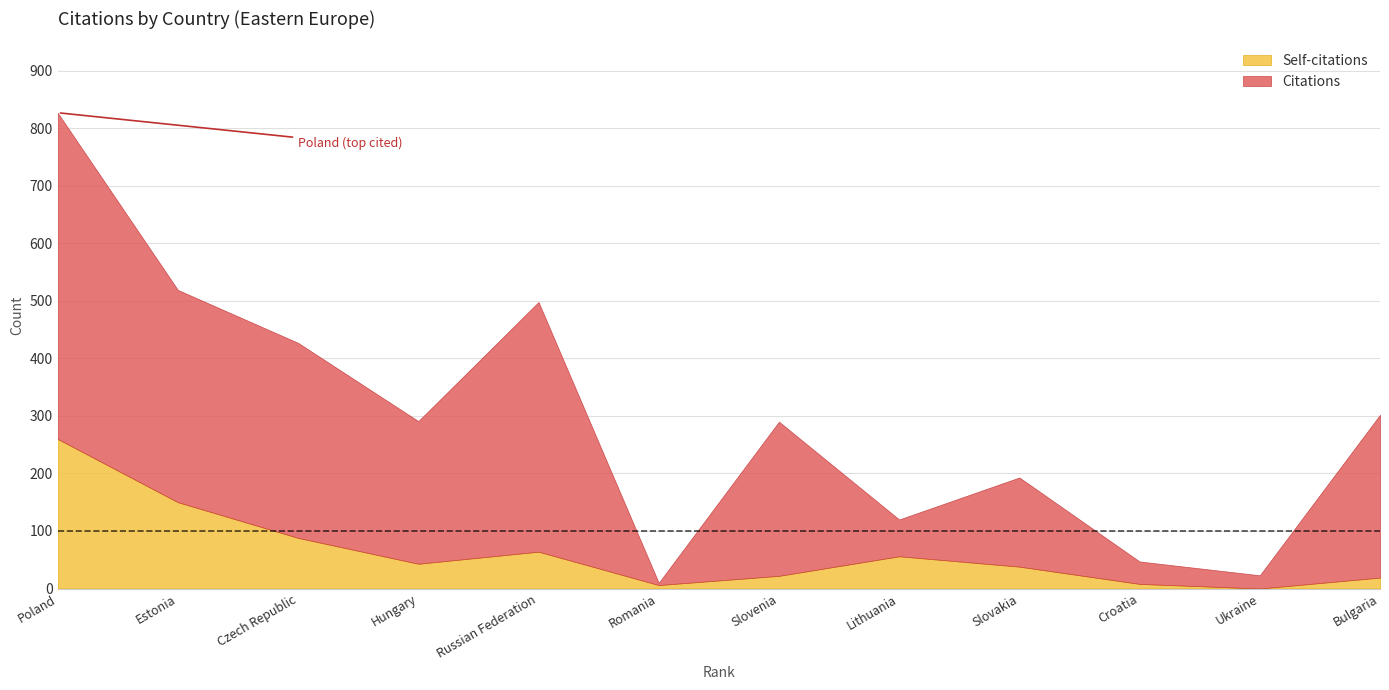

At which category does Self-citations reach its first local valley?

Hungary